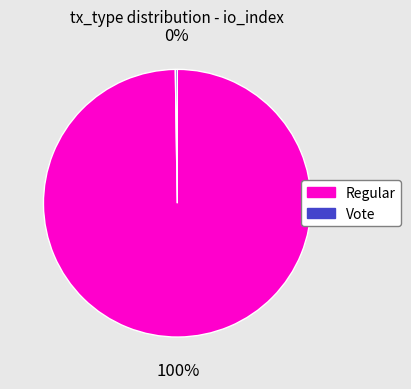

Is it true that Regular is 100% of the pie?

True